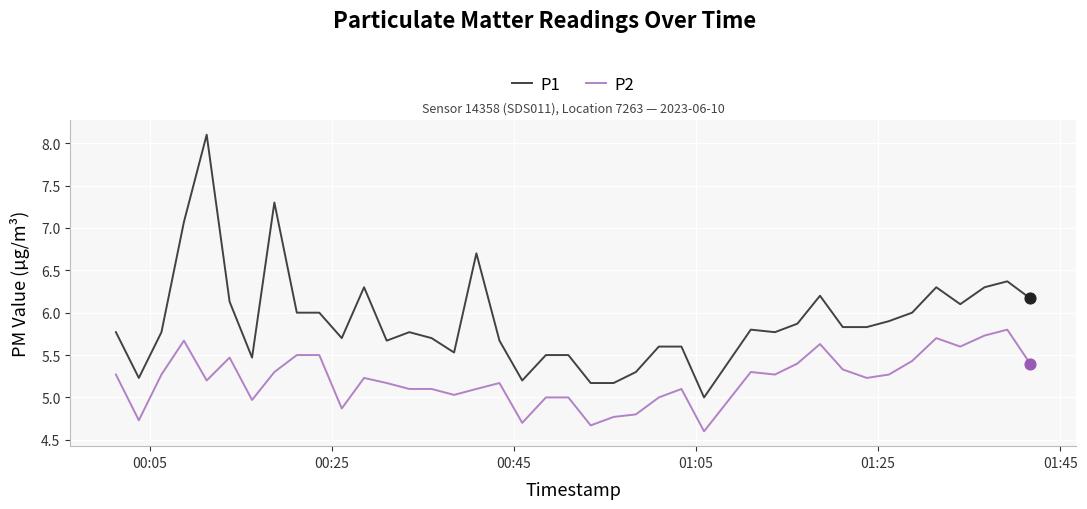

Which series has the largest range (max minus min)?

P1